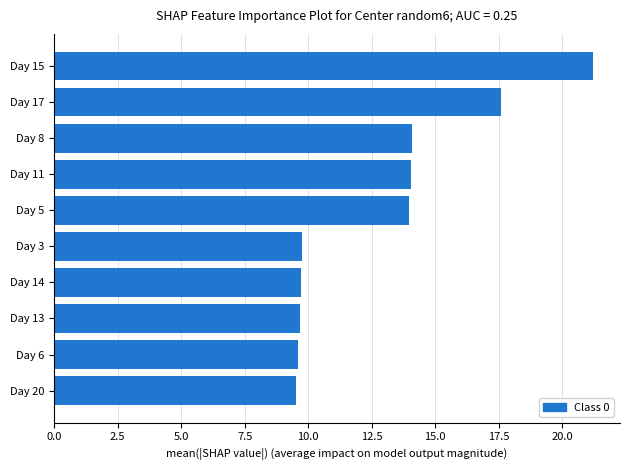

The chart shows a value of 23.9 at Day 5. True or false?

False